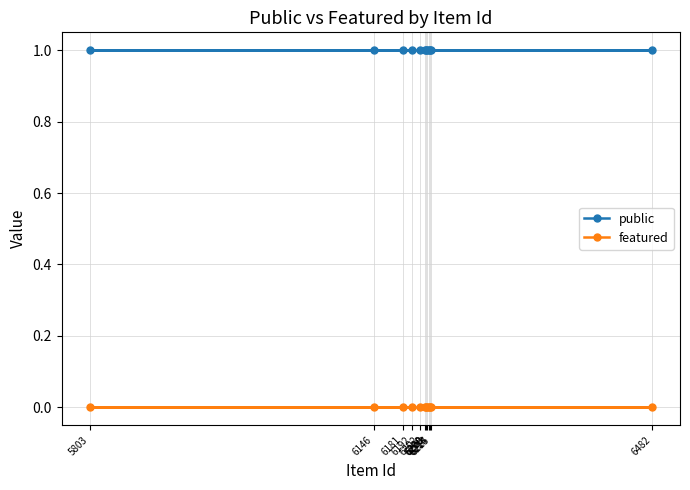

List the series in order of their peak value, highest first.

public, featured